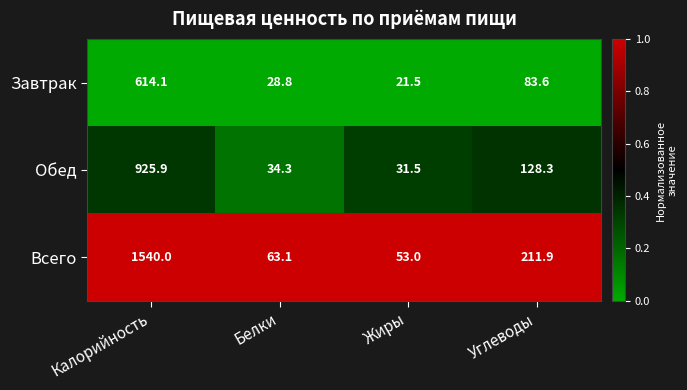

What is the difference between the highest and lowest values at Белки?

34.3